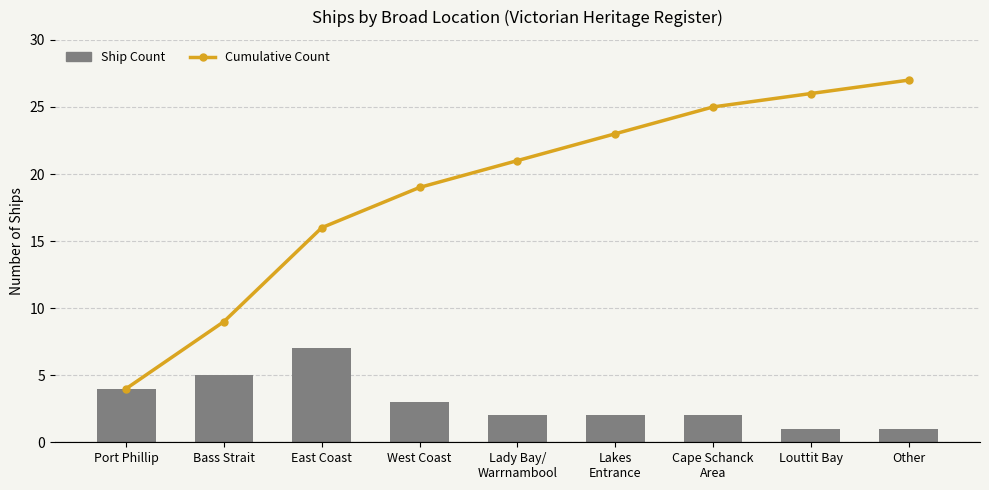

At which label is Ship Count closest to 4?

Port Phillip